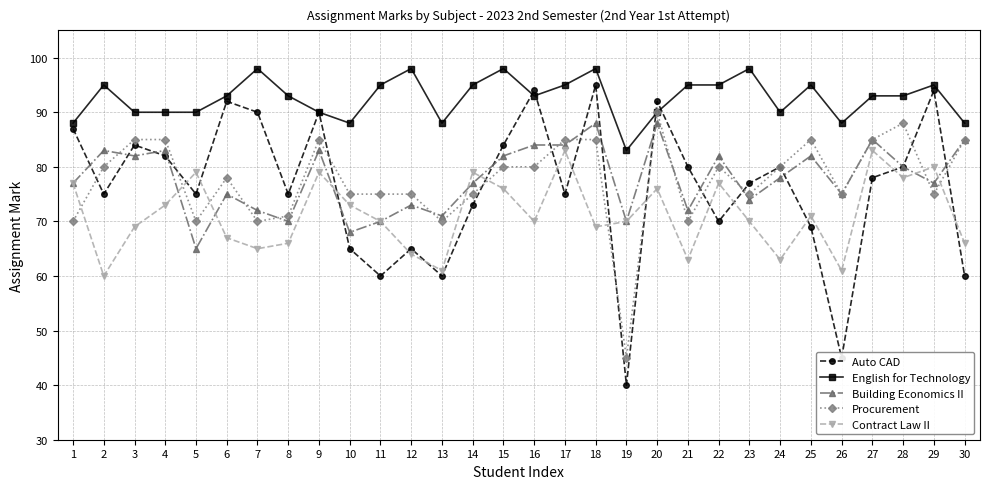

What are all the series names shown in the legend?

Auto CAD, English for Technology, Building Economics II, Procurement, Contract Law II